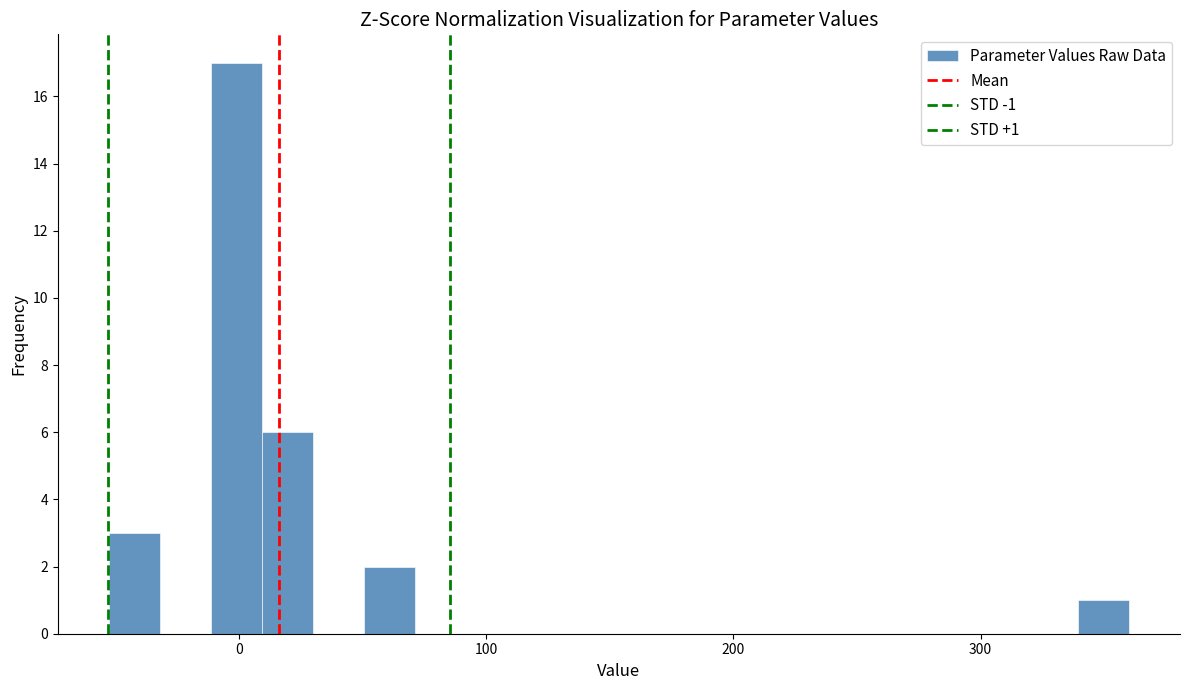

Read against the x-axis, roughly where is the centre of the tallest bar?

0